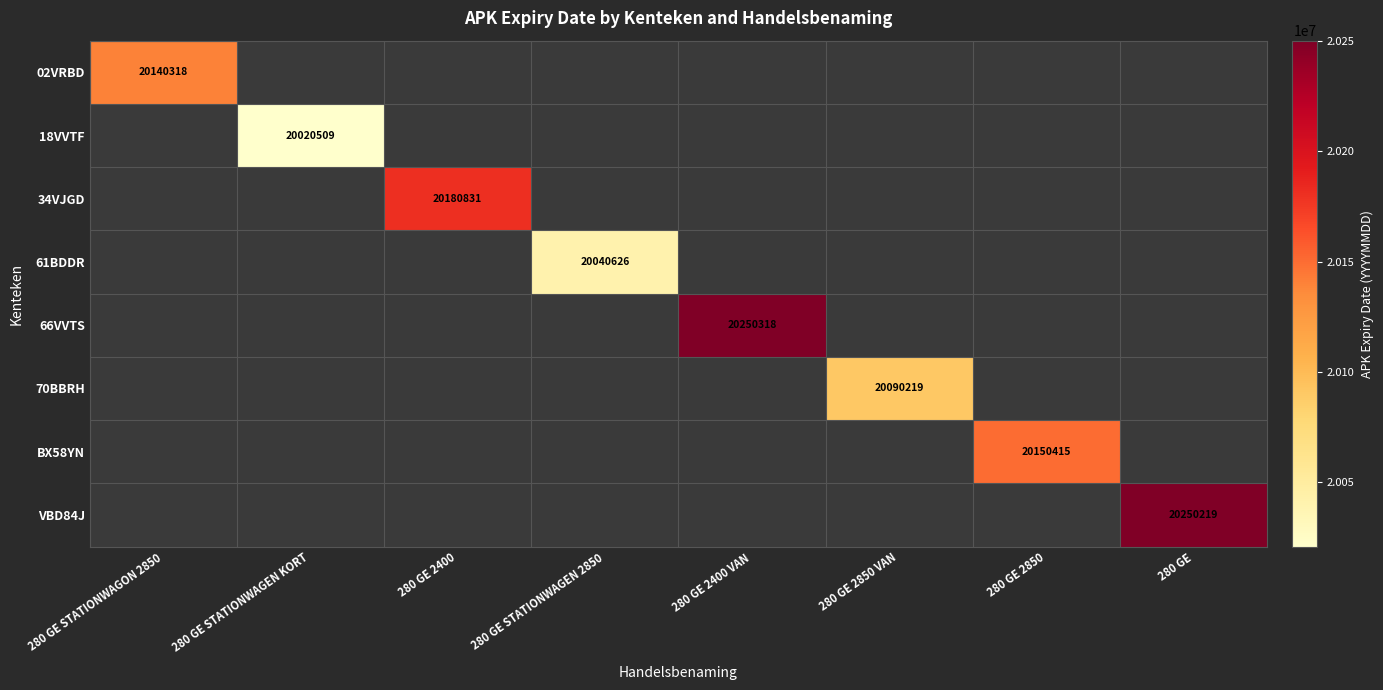

Which series has the largest range (max minus min)?

02VRBD